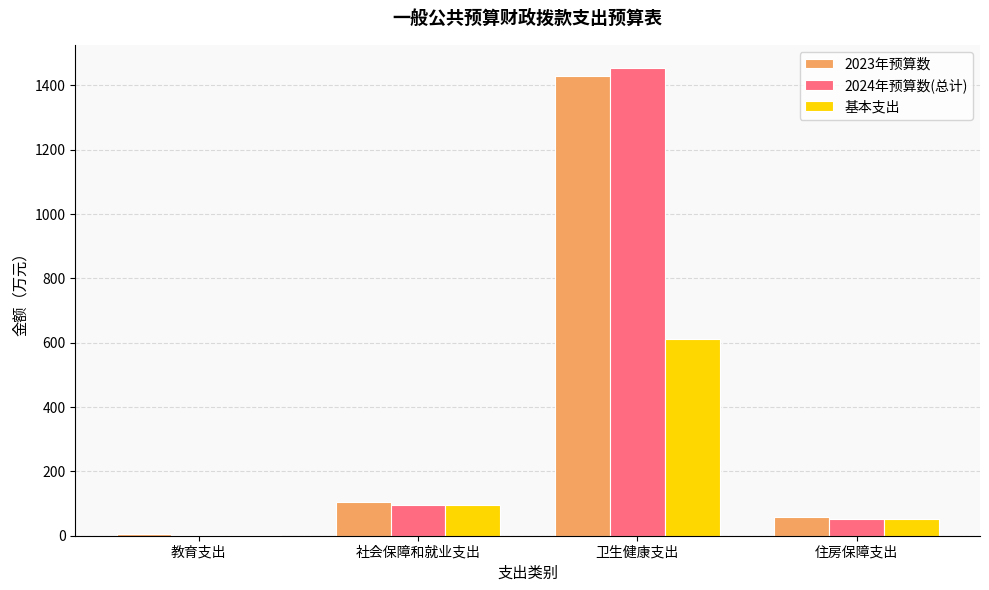

What is the highest value of the 基本支出 series?

611.8